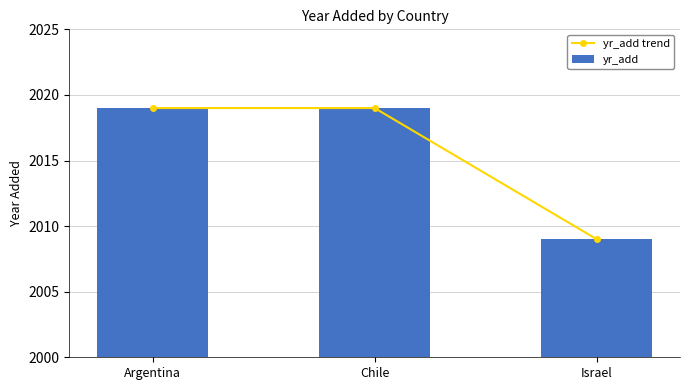

True or false: yr_add has a value of 2754 at Israel.

False